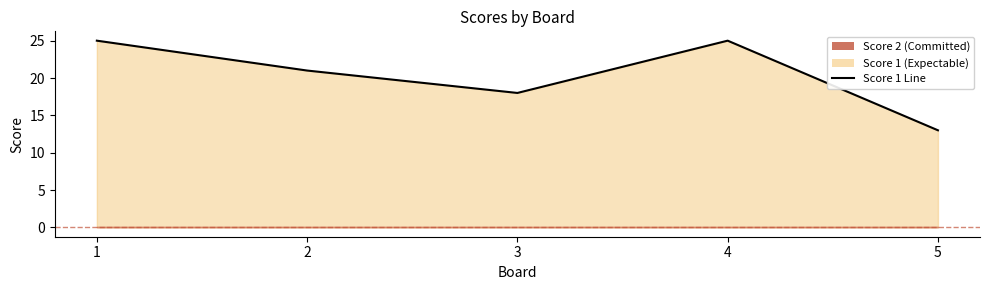

List the labels in order of value, smallest first.

5, 3, 2, 1, 4